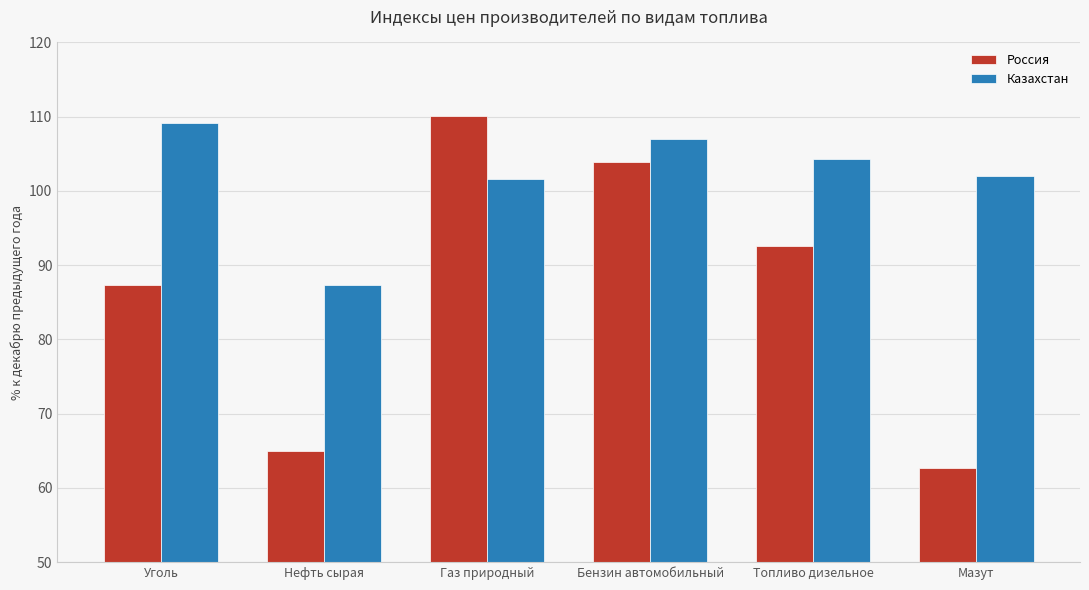

Between Нефть сырая and Топливо дизельное, which series saw the biggest shift?

Россия